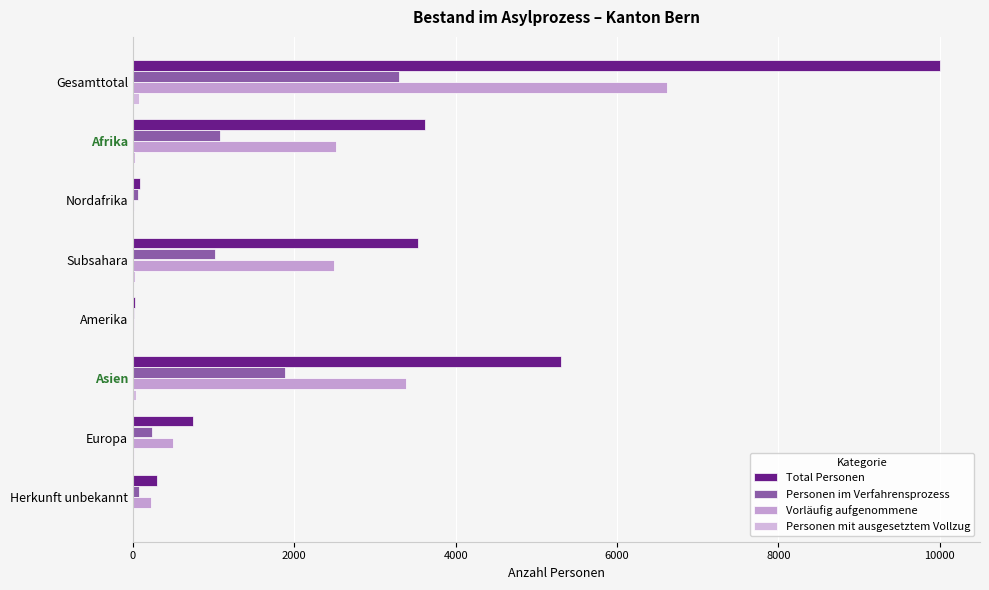

Count the number of data series in this chart.

4